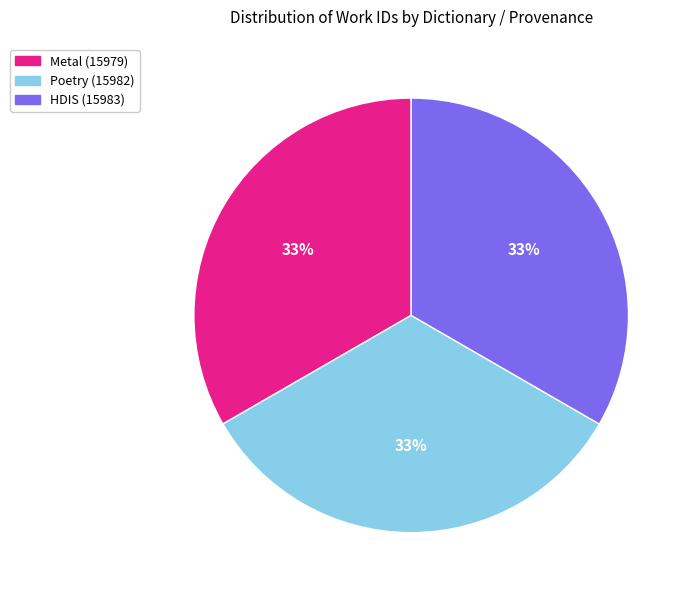

Combined, do HDIS (15983) and Poetry (15982) account for over 50%?

Yes